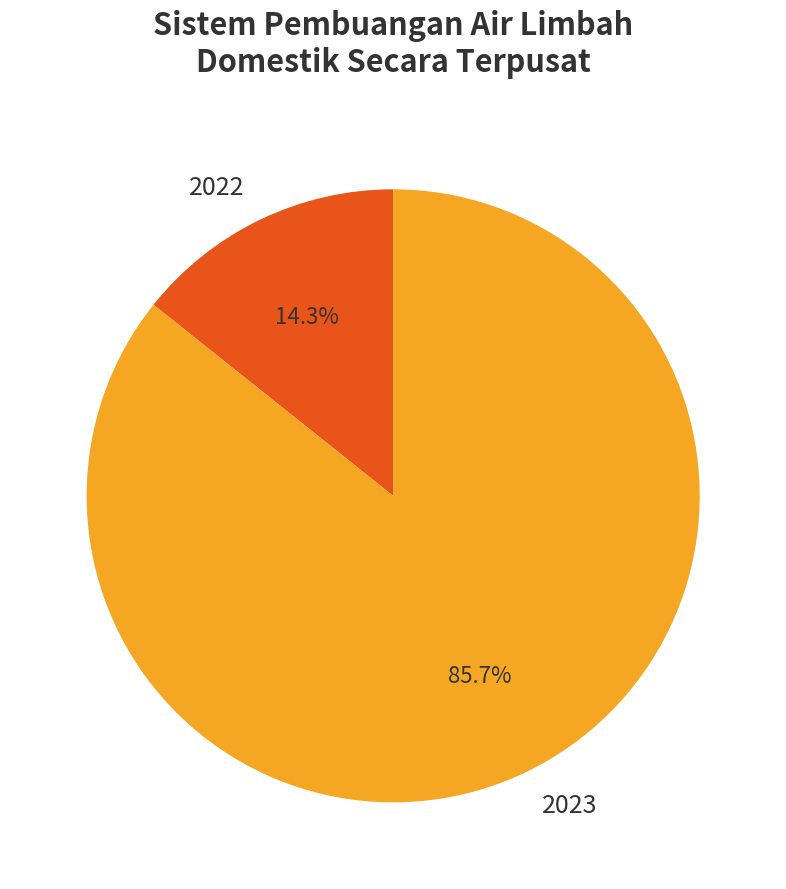

Does 2022 represent more than half of the total?

No